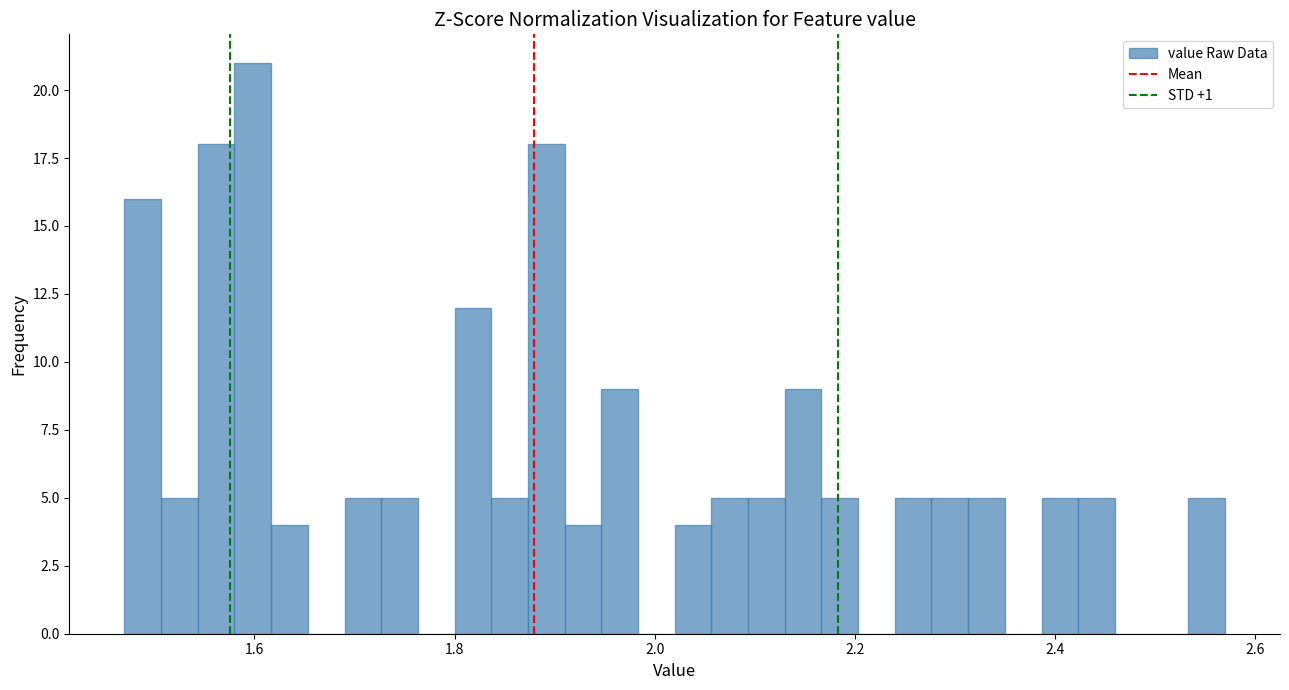

Around what value on the x-axis is the tallest bar? Give the approximate position of its centre, as read against the axis.

1.60